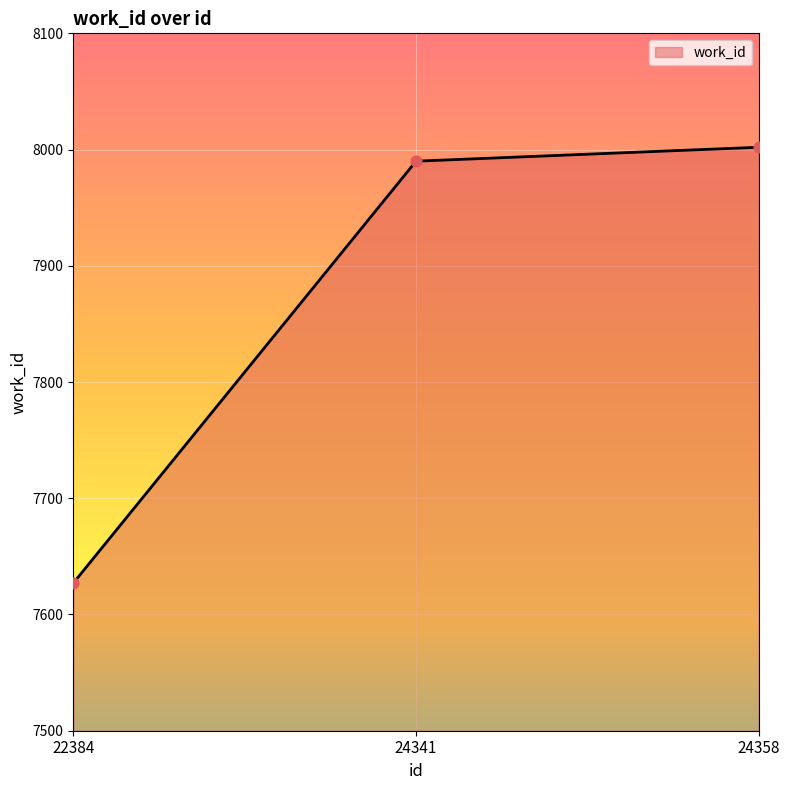

What is the ratio of the value at 22384 to the value at 24341?

1.0